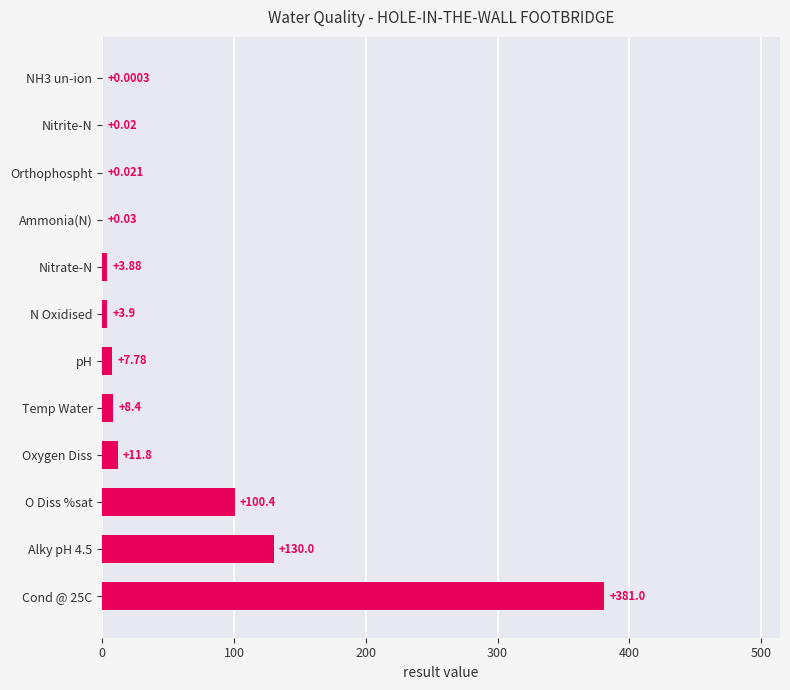

Are the bars horizontal?

Yes